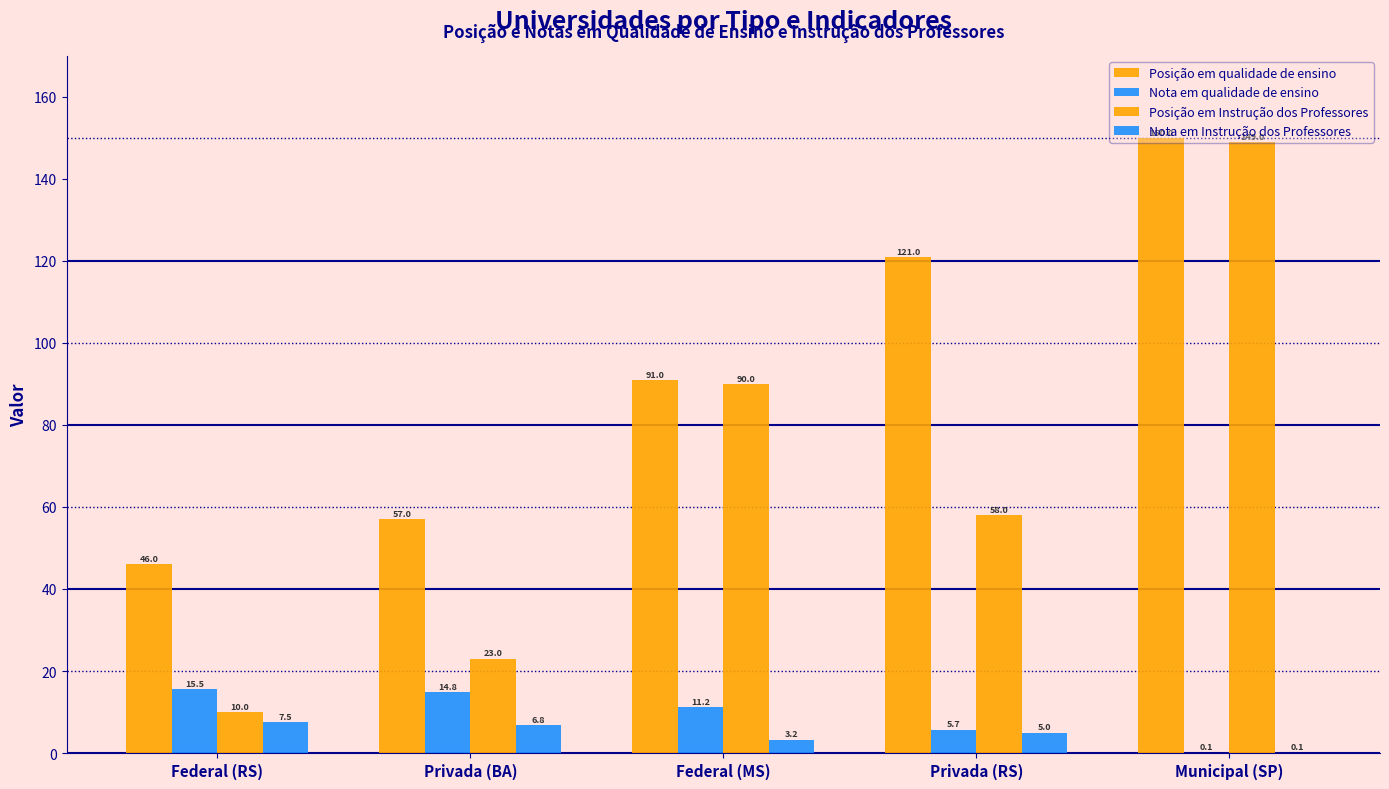

What is the maximum value shown in the chart?

150.0